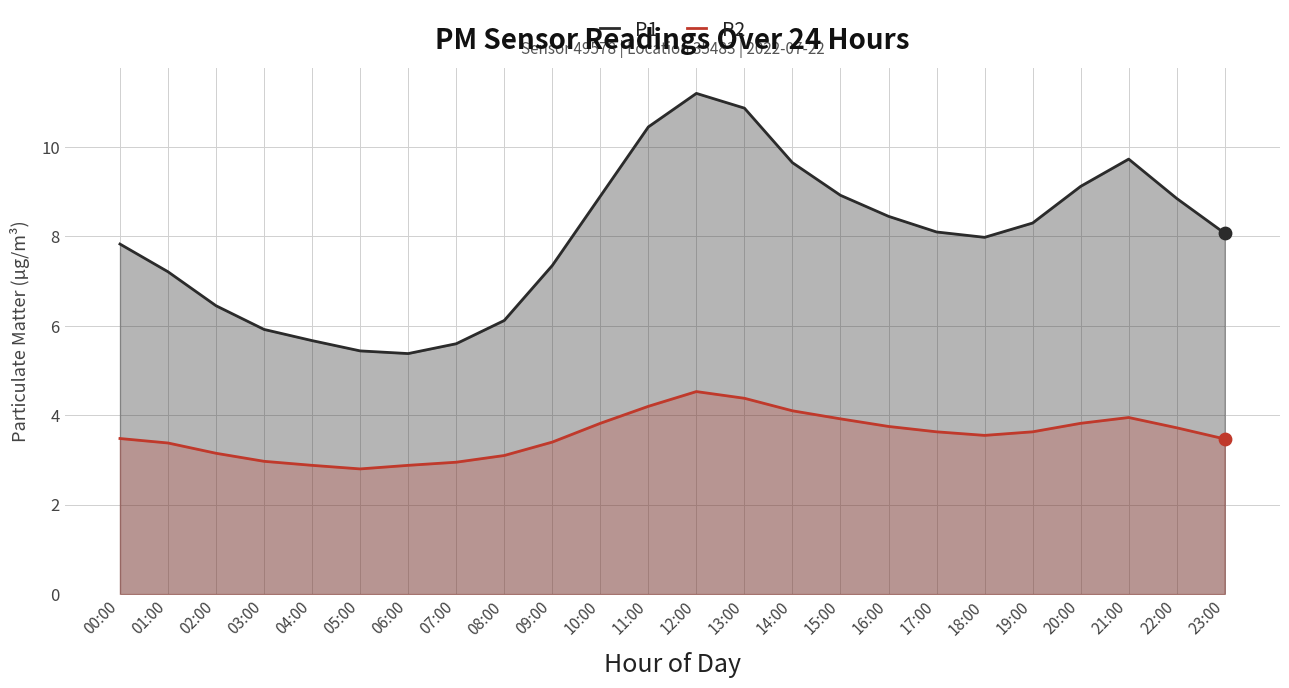

Which series has the largest total across all categories?

P1